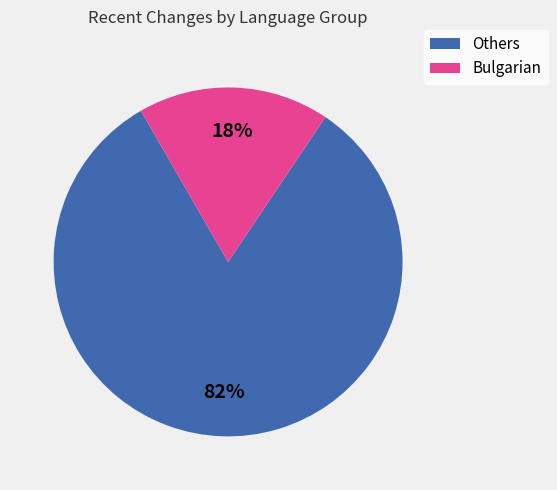

To the nearest percent, what is the average slice percentage?

50%